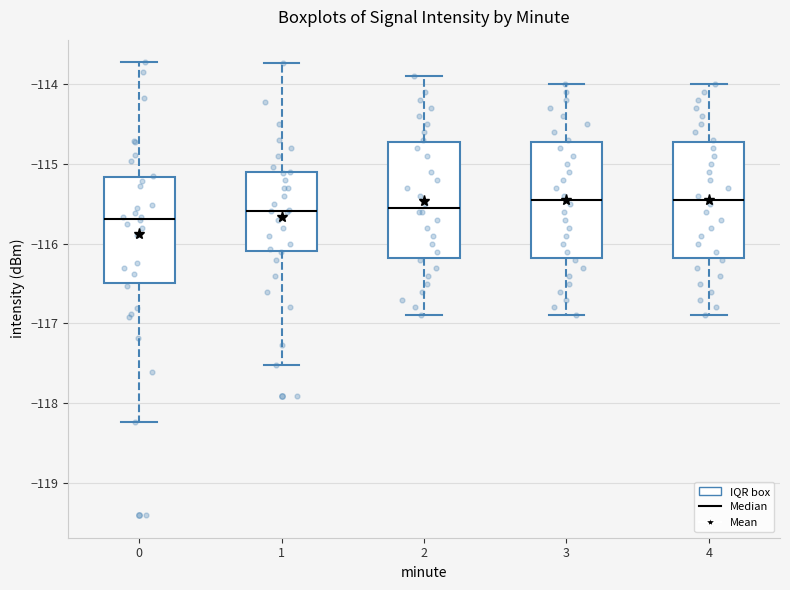

Reading left to right, read every box against the y-axis: the position of its median line, the range the box covers, and the ends of its whiskers. The values are not printed on the chart, so give them approximately, as read against the axis.

0: median -115.7, box -116.5 to -115.2, whiskers -118.2 to -113.7
1: median -115.6, box -116.1 to -115.1, whiskers -117.5 to -113.7
2: median -115.5, box -116.2 to -114.7, whiskers -116.9 to -113.9
3: median -115.4, box -116.2 to -114.7, whiskers -116.9 to -114.0
4: median -115.4, box -116.2 to -114.7, whiskers -116.9 to -114.0